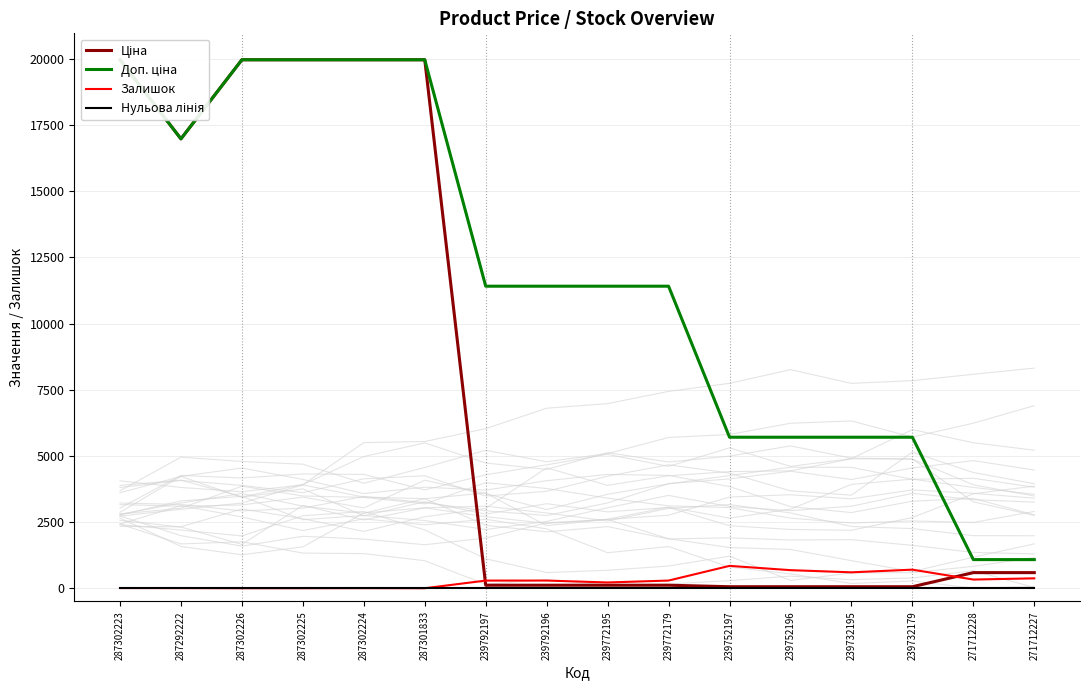

Reading left to right, what are all the values shown in this chart?

Ціна: 19964.2	16976.3	19964.2	19964.2	19964.2	19964.2	114.1	114.1	114.1	114.1	57.0	57.0	57.0	57.0	589.9	589.9
Доп. ціна: 19964.2	16976.3	19964.2	19964.2	19964.2	19964.2	11410.0	11410.0	11410.0	11410.0	5705.0	5705.0	5705.0	5705.0	1081.7	1081.7
Залишок: 7.0	5.0	0.0	0.0	3.0	0.0	289.0	290.0	218.0	290.0	845.0	683.0	601.0	702.0	328.0	374.0
Нульова лінія: 0.0	0.0	0.0	0.0	0.0	0.0	0.0	0.0	0.0	0.0	0.0	0.0	0.0	0.0	0.0	0.0